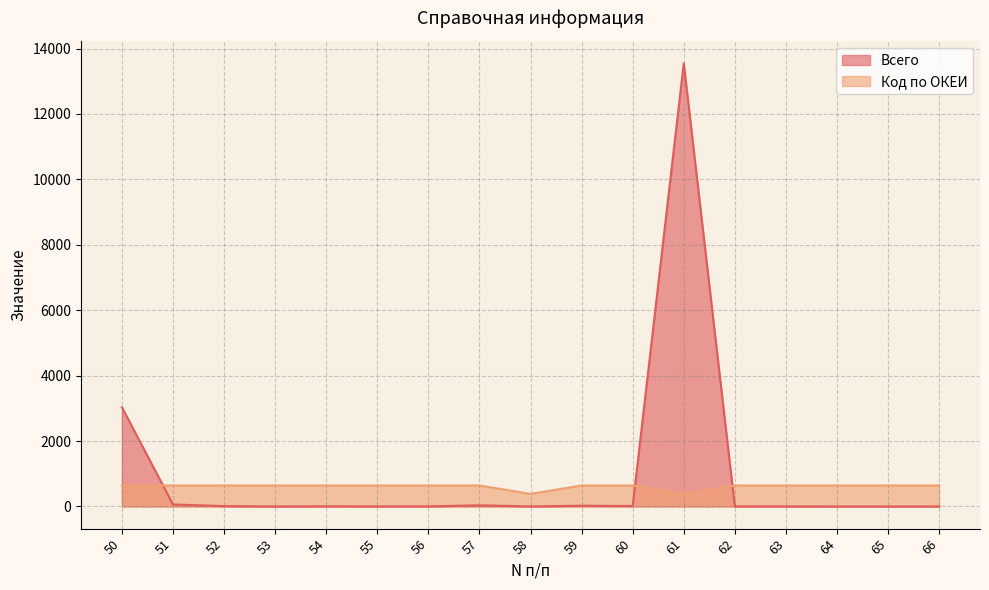

How many lines are shown in the chart?

2